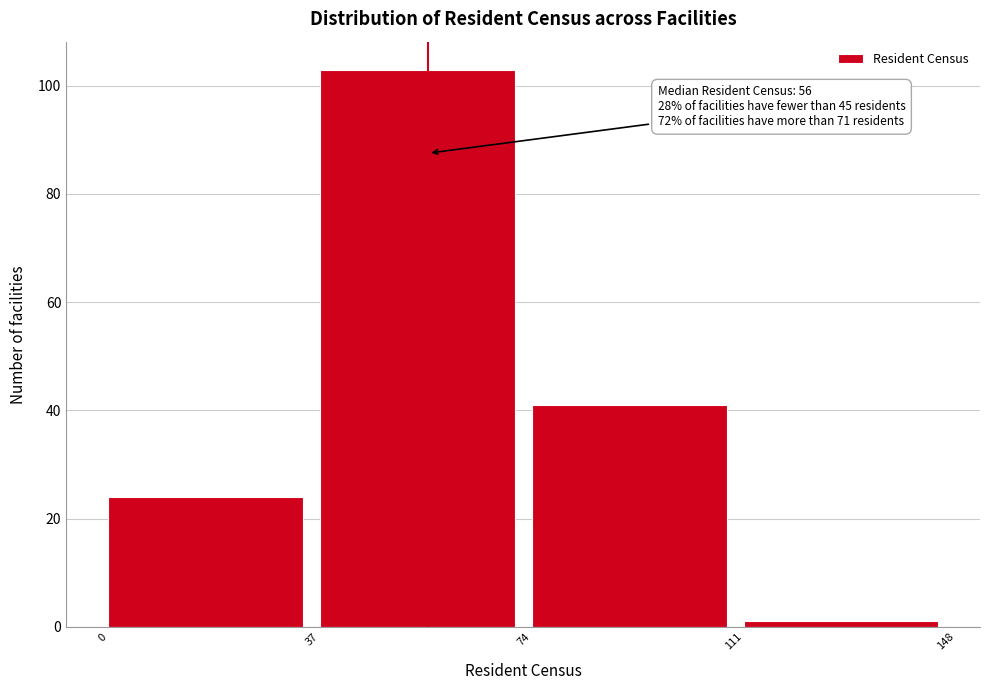

Which range on the x-axis has the tallest bar?

37 to 74